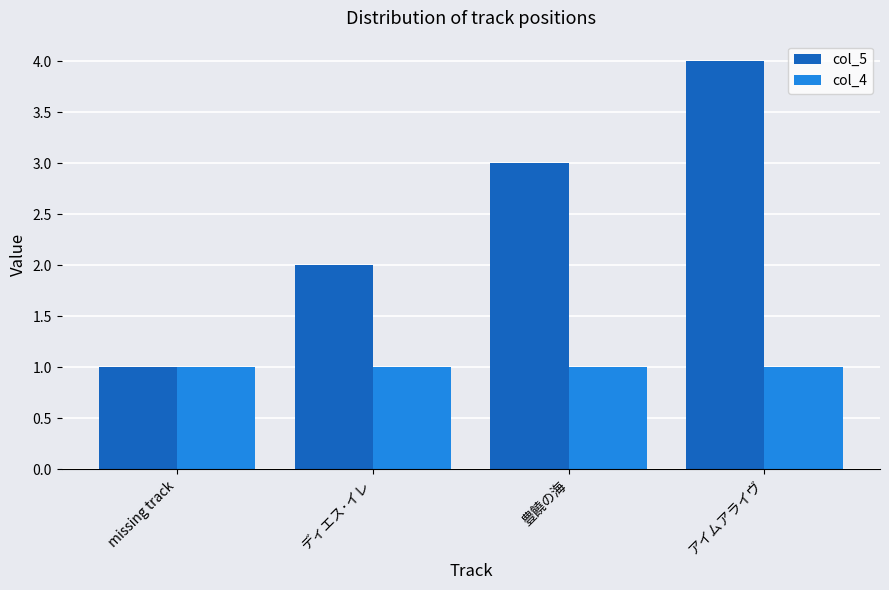

Is the value of col_5 at アイムアライヴ greater than the value of col_4 at ディエス･イレ?

Yes